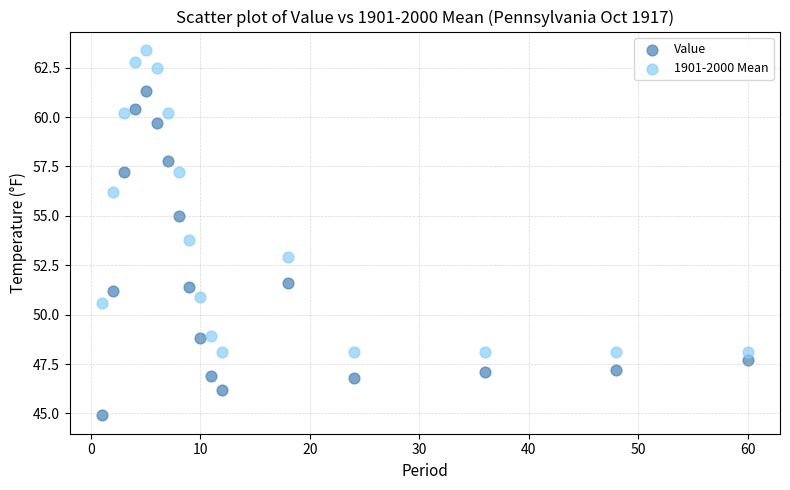

Across all data points, what is the range of X values (max minus min)?

59.0